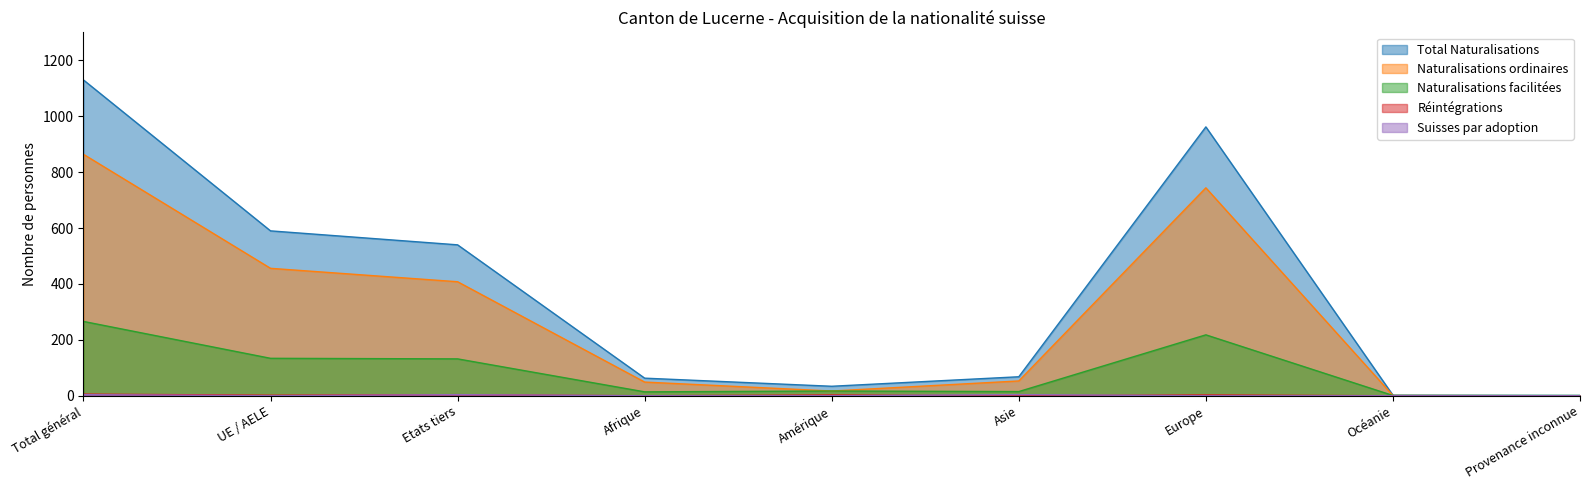

Reading left to right, extract all data points from this chart.

Total Naturalisations: Total général=1130	UE / AELE=590	Etats tiers=540	Afrique=63	Amérique=34	Asie=68	Europe=962	Océanie=2	Provenance inconnue=1
Naturalisations ordinaires: Total général=864	UE / AELE=456	Etats tiers=408	Afrique=49	Amérique=17	Asie=53	Europe=744	Océanie=1	Provenance inconnue=0
Naturalisations facilitées: Total général=266	UE / AELE=134	Etats tiers=132	Afrique=14	Amérique=17	Asie=15	Europe=218	Océanie=1	Provenance inconnue=1
Réintégrations: Total général=6	UE / AELE=2	Etats tiers=4	Afrique=0	Amérique=3	Asie=0	Europe=3	Océanie=0	Provenance inconnue=0
Suisses par adoption: Total général=4	UE / AELE=0	Etats tiers=4	Afrique=0	Amérique=0	Asie=4	Europe=0	Océanie=0	Provenance inconnue=0